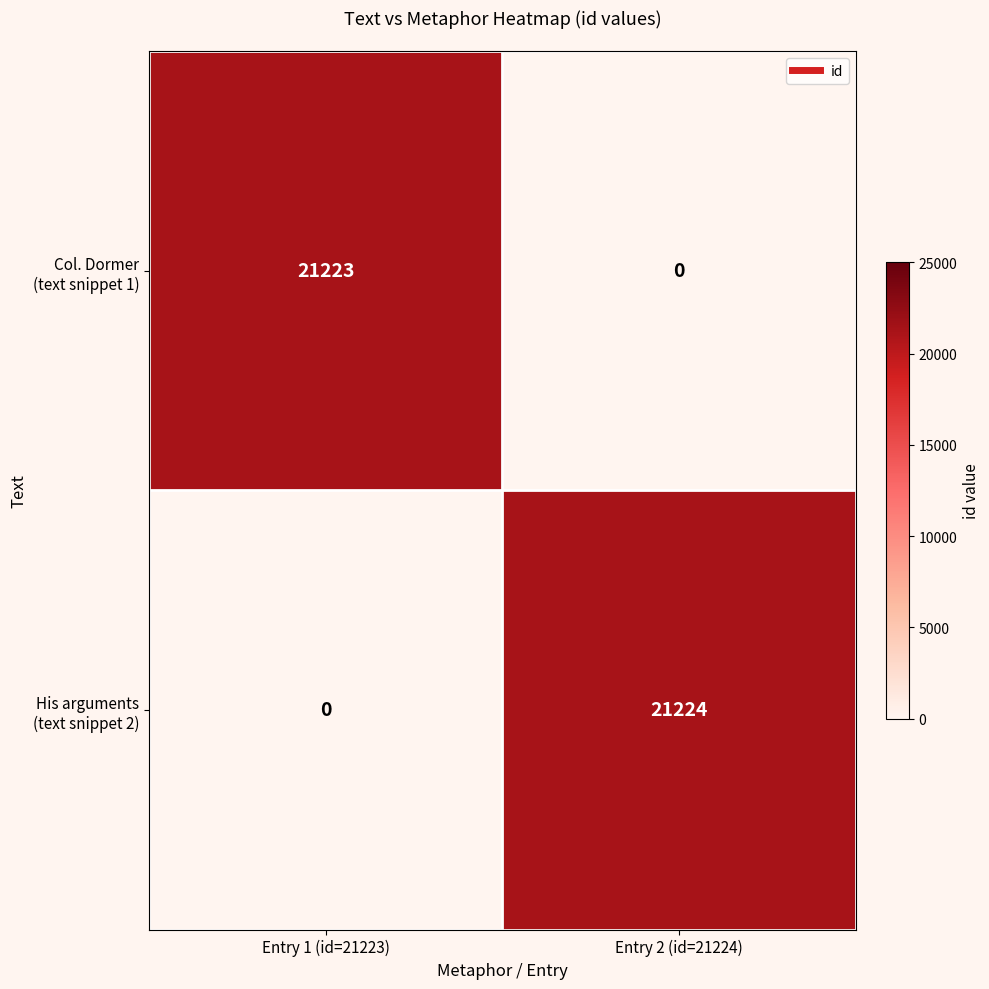

Count the number of categories in the chart.

2